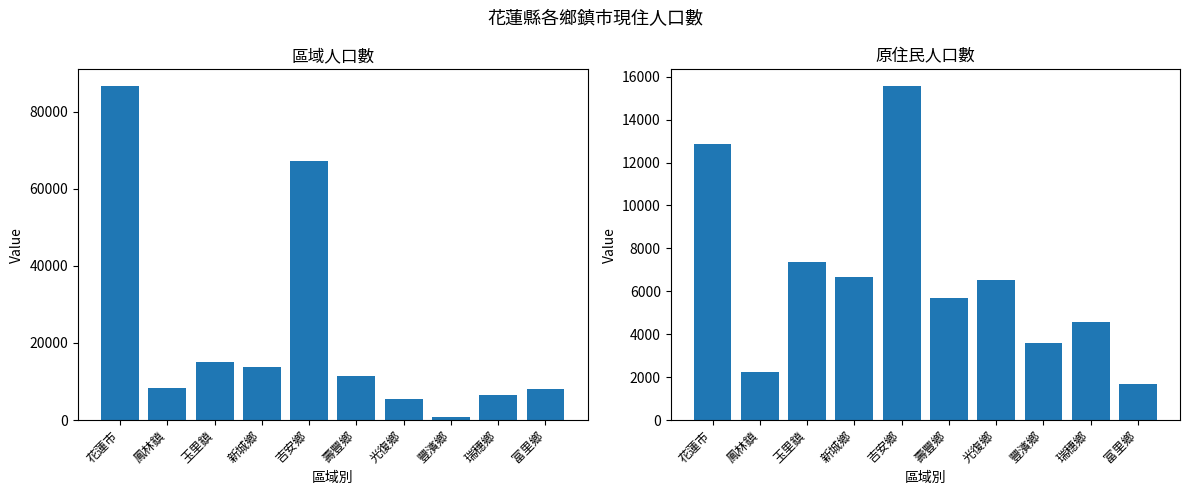

What is the total value across all series at 鳳林鎮?

10556